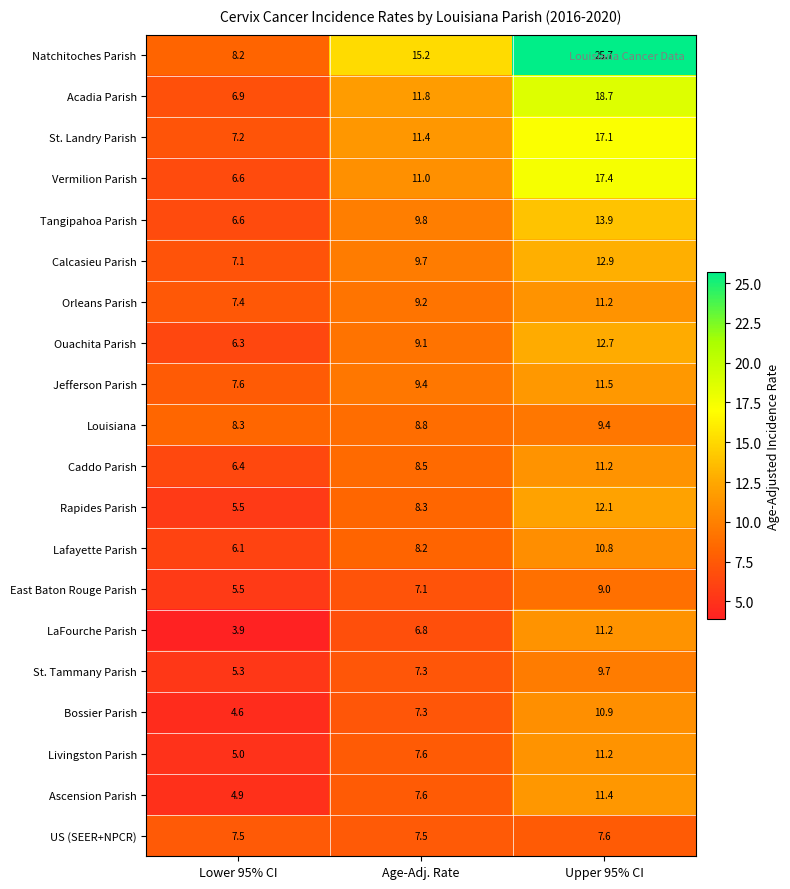

Where is Acadia Parish nearest to the value 12?

Age-Adj. Rate